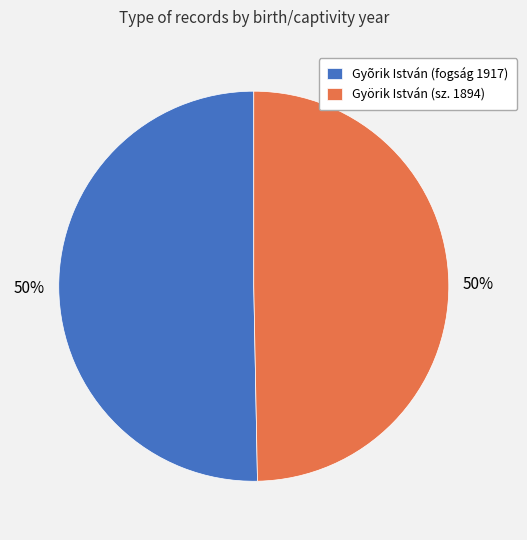

How many slices are in this pie chart?

2